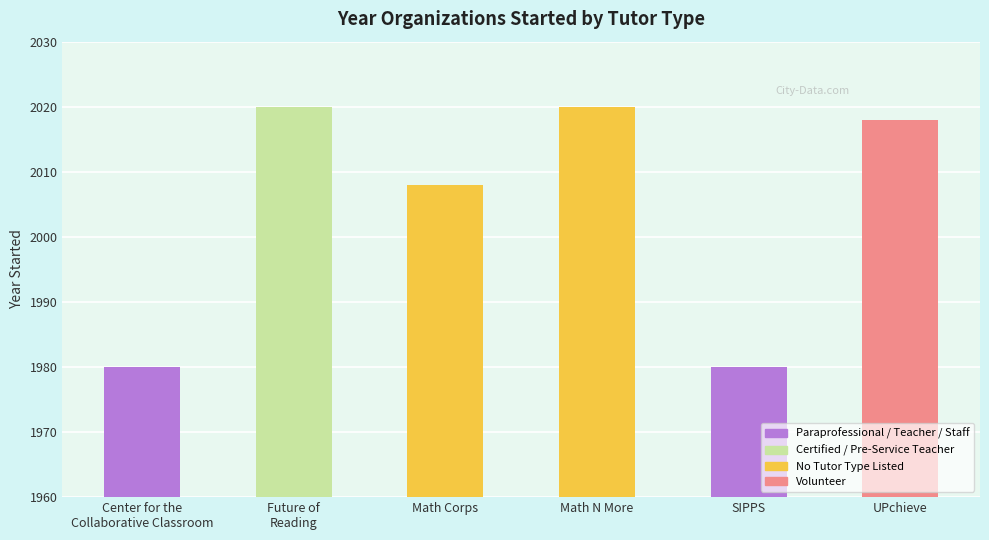

What is the minimum value for Year Started?

1980